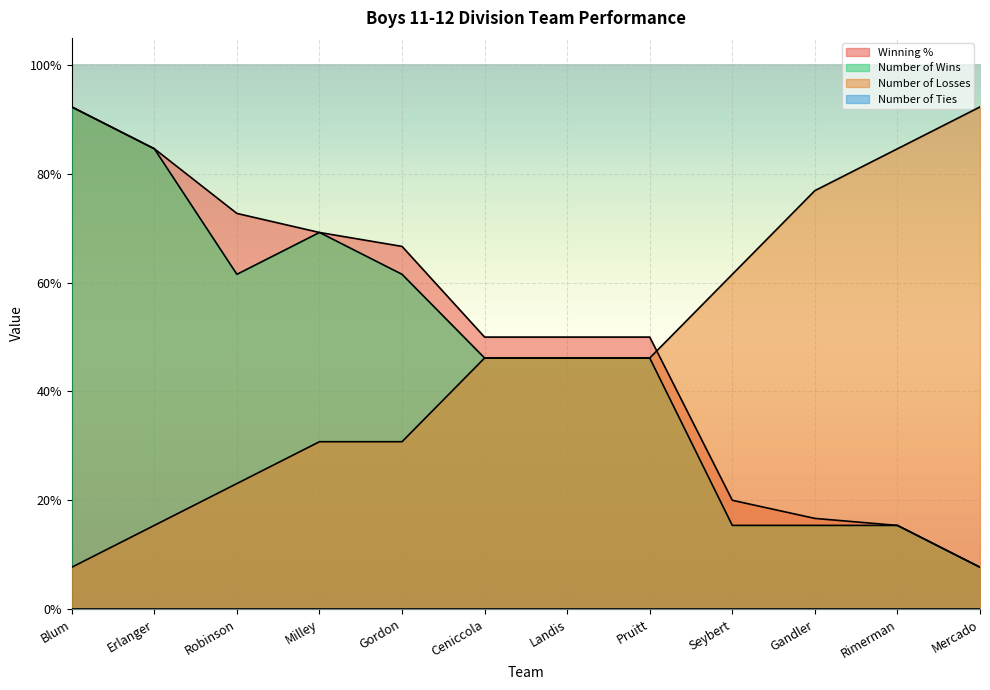

Reading left to right, extract all data points from this chart.

Winning %: Blum=0.9	Erlanger=0.8	Robinson=0.7	Milley=0.7	Gordon=0.7	Ceniccola=0.5	Landis=0.5	Pruitt=0.5	Seybert=0.2	Gandler=0.2	Rimerman=0.2	Mercado=0.1
Number of Wins: Blum=0.9	Erlanger=0.8	Robinson=0.6	Milley=0.7	Gordon=0.6	Ceniccola=0.5	Landis=0.5	Pruitt=0.5	Seybert=0.2	Gandler=0.2	Rimerman=0.2	Mercado=0.1
Number of Losses: Blum=0.1	Erlanger=0.2	Robinson=0.2	Milley=0.3	Gordon=0.3	Ceniccola=0.5	Landis=0.5	Pruitt=0.5	Seybert=0.6	Gandler=0.8	Rimerman=0.8	Mercado=0.9